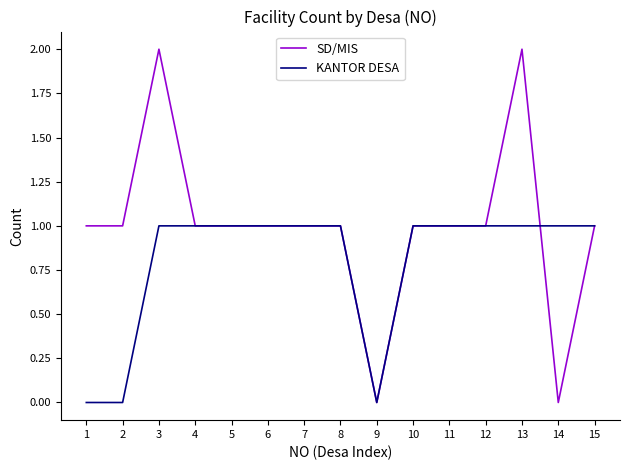

What is the total value across all series at 13?

3